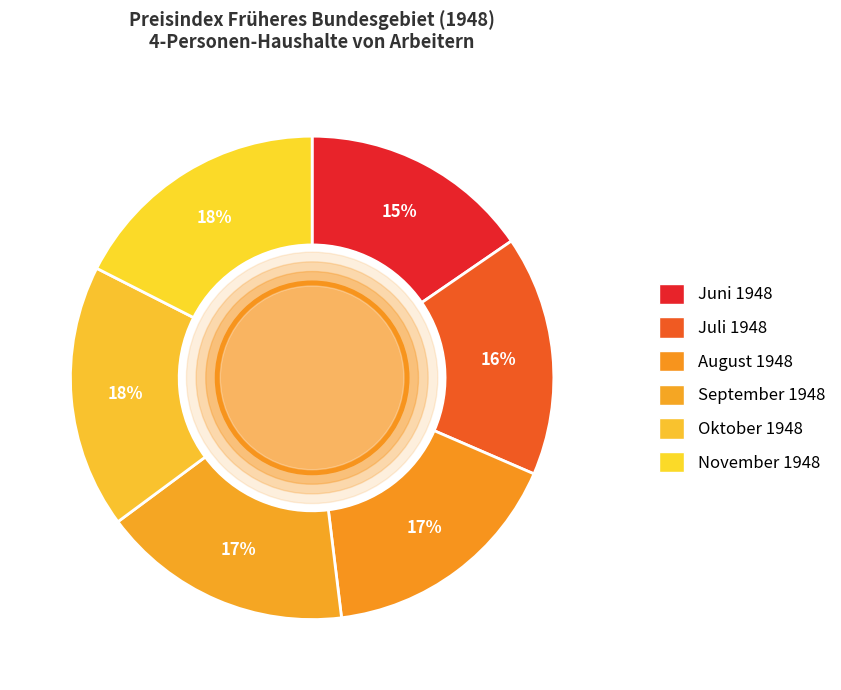

Which category has the smallest portion of the pie?

Juni 1948